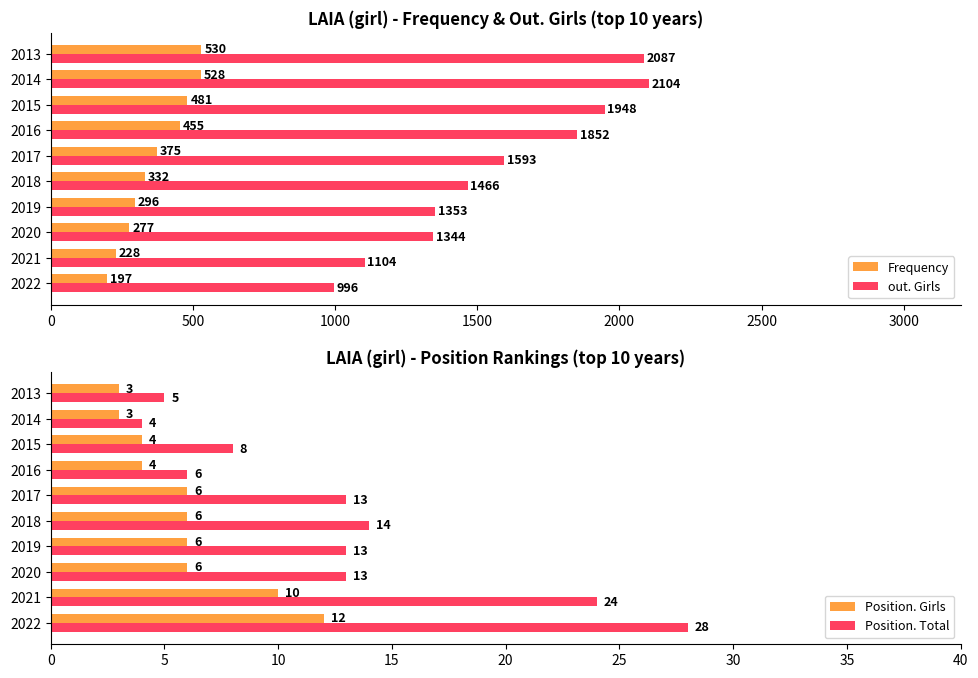

List the labels in order of Frequency value, smallest first.

2022, 2021, 2020, 2019, 2018, 2017, 2016, 2015, 2014, 2013